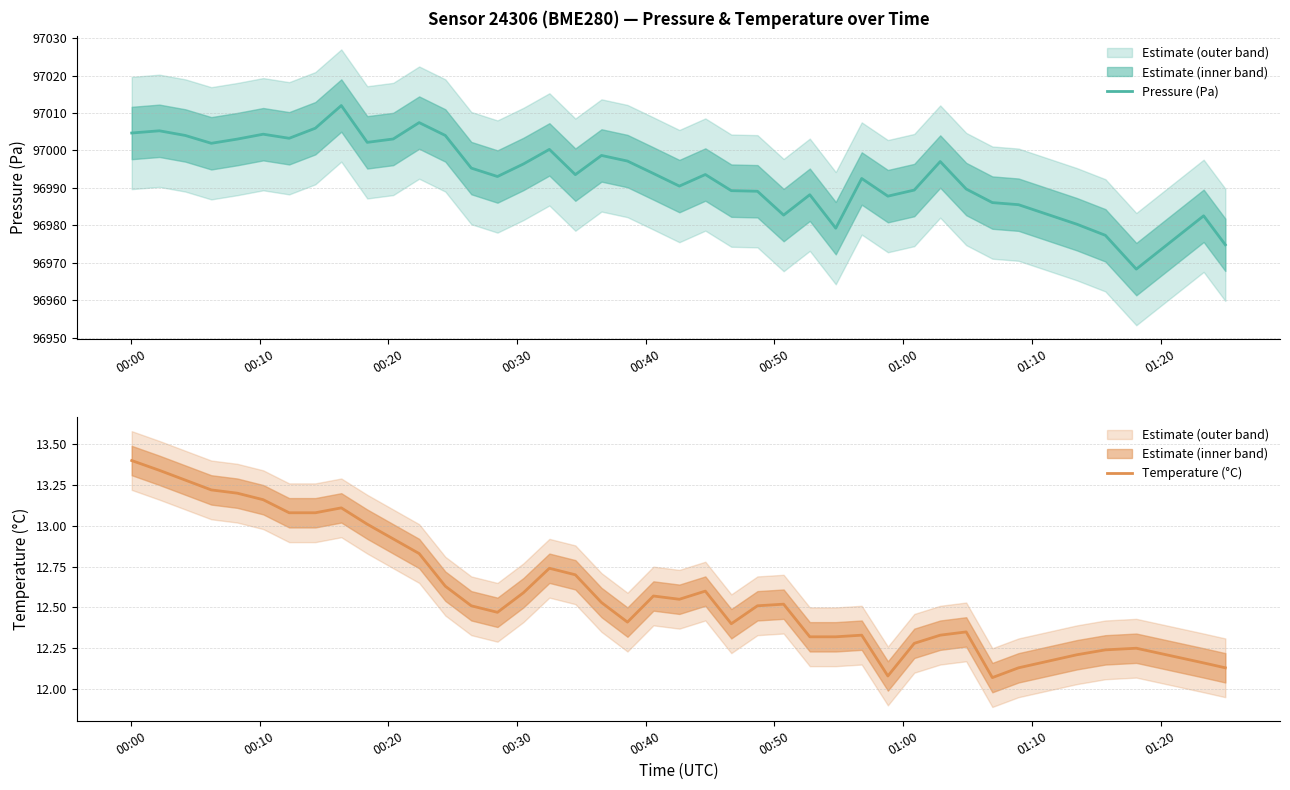

What is the highest value of the Pressure (Pa) series?

97012.0